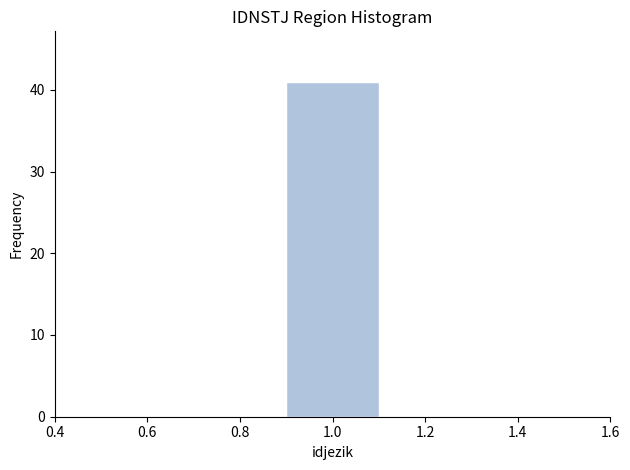

Reading left to right, list every bar in this chart as the range it spans on the x-axis followed by its height. The values are not printed on the chart, so give them approximately, as read against the axis.

0.5 to 0.7: 0
0.7 to 0.9: 0
0.9 to 1.1: 41
1.1 to 1.3: 0
1.3 to 1.5: 0